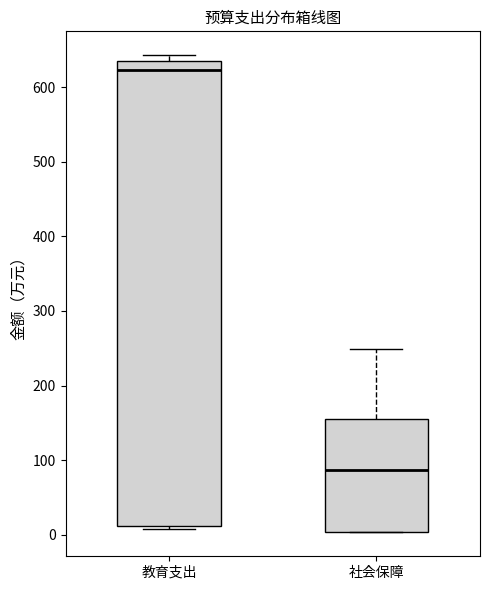

Reading left to right, transcribe this box plot: for each box, give where its median line is, the range the box spans, and where its two whiskers end, as read against the y-axis. The values are not printed on the chart, so give them approximately, as read against the axis.

教育支出: median 620, box 10 to 640, whiskers 10 (just below the box's lower edge) to 640 (just above the box's upper edge)
社会保障: median 90, box 0 to 150, whiskers 0 to 250